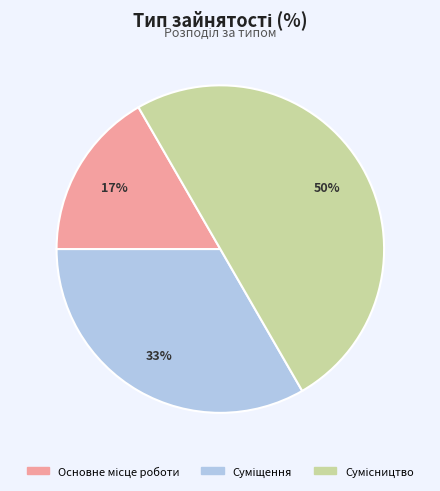

To the nearest percent, what is the average slice percentage?

33%